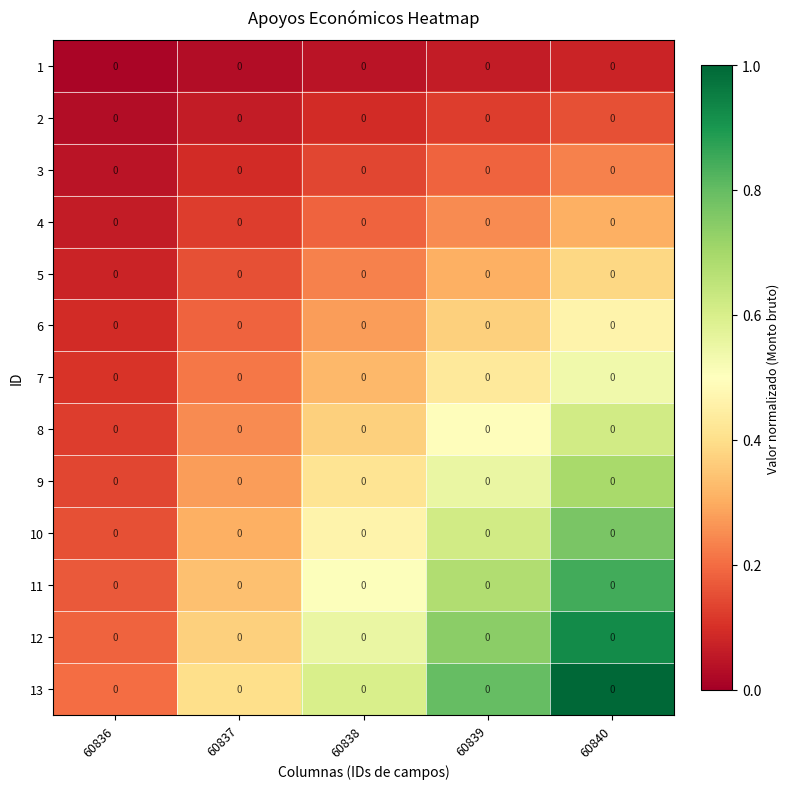

What value does the 5 series have at 60838?

0.2